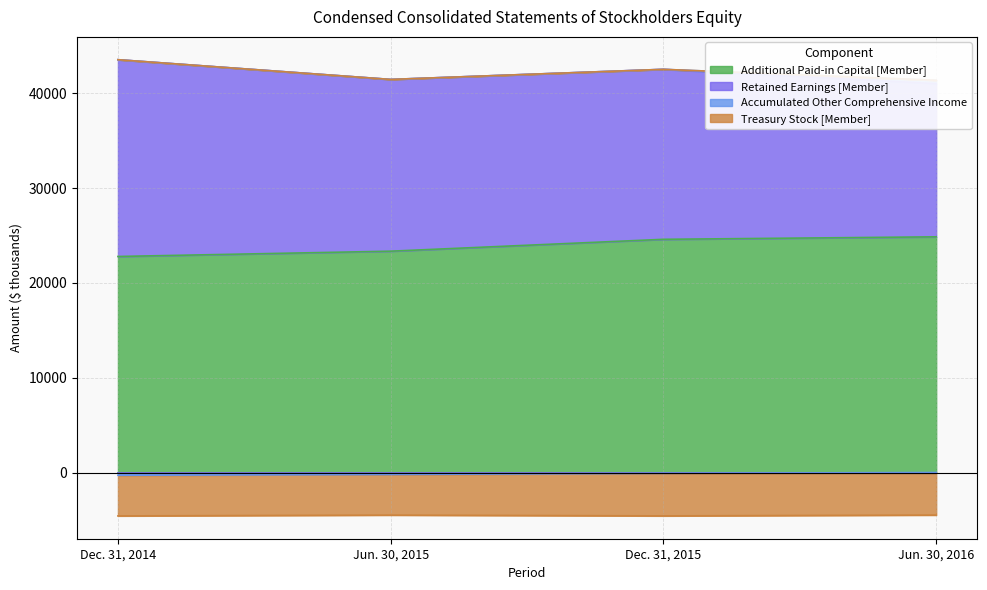

What is the difference between the highest and lowest values at Jun. 30, 2015?

27627